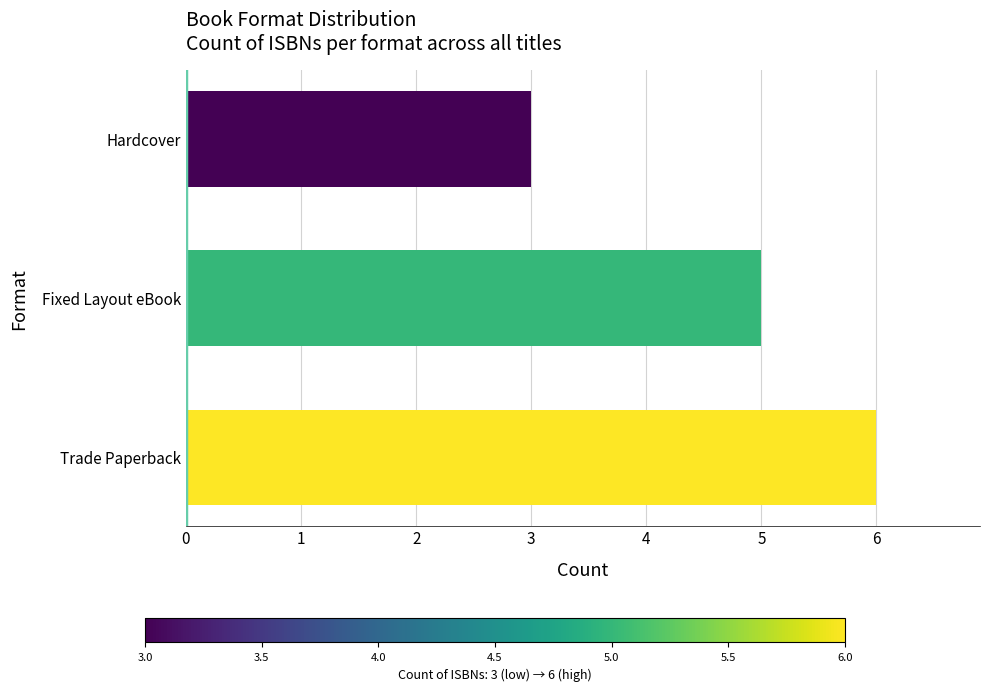

Reading top to bottom, extract all data points from this chart.

3	5	6